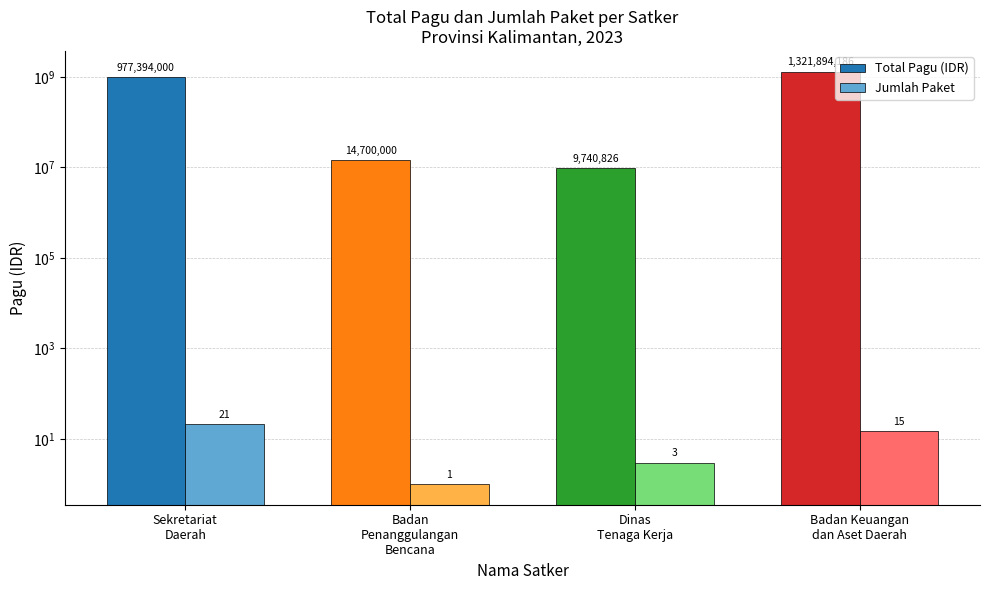

Where is Jumlah Paket nearest to the value 11?

Badan Keuangan
dan Aset Daerah